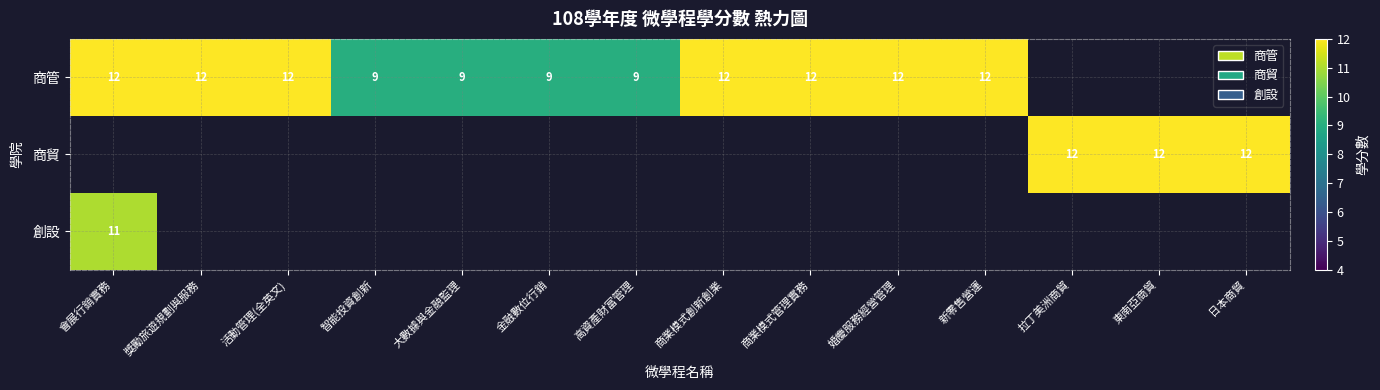

The value of 商管 at 商業模式管理實務 is 12. True or false?

True